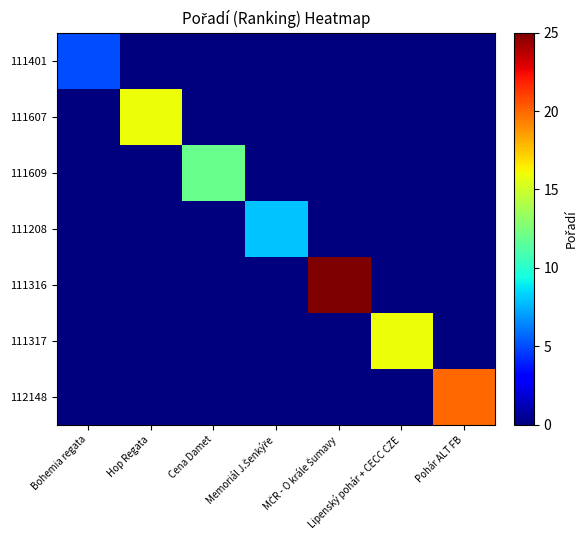

Rank the series by their maximum value, from lowest to highest.

111401, 111208, 111609, 111607, 111317, 112148, 111316